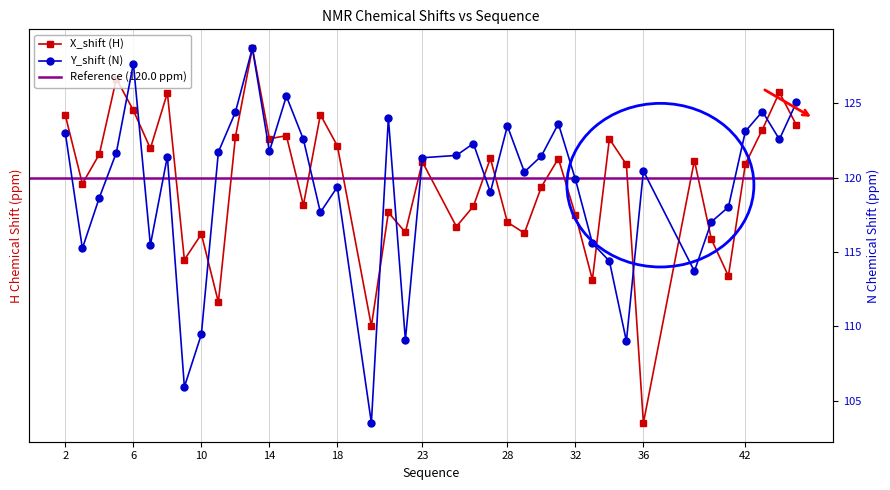

What are all the series names shown in the legend?

X_shift (H), Y_shift (N)